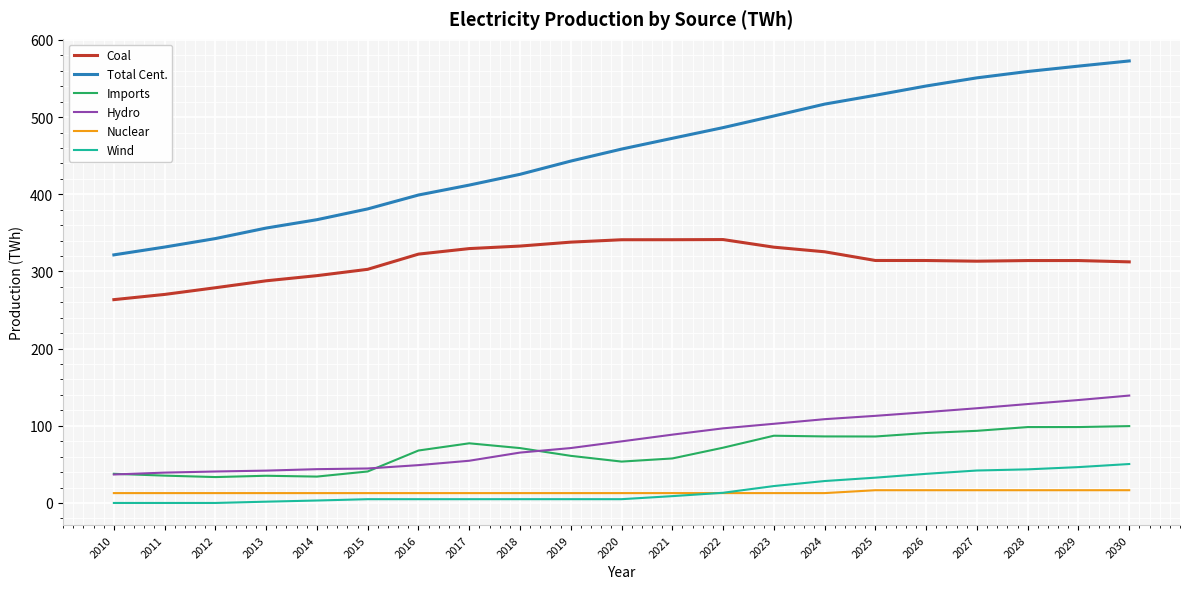

Which series has the widest spread of values?

Total Cent.